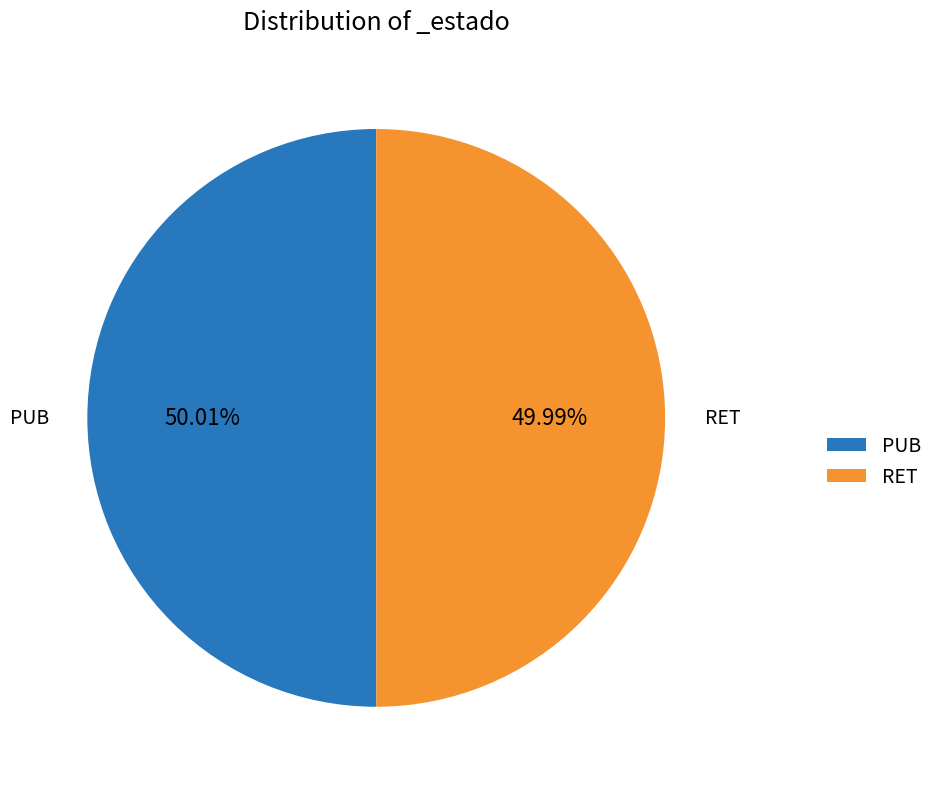

Is there any slice that represents more than half of the pie?

Yes